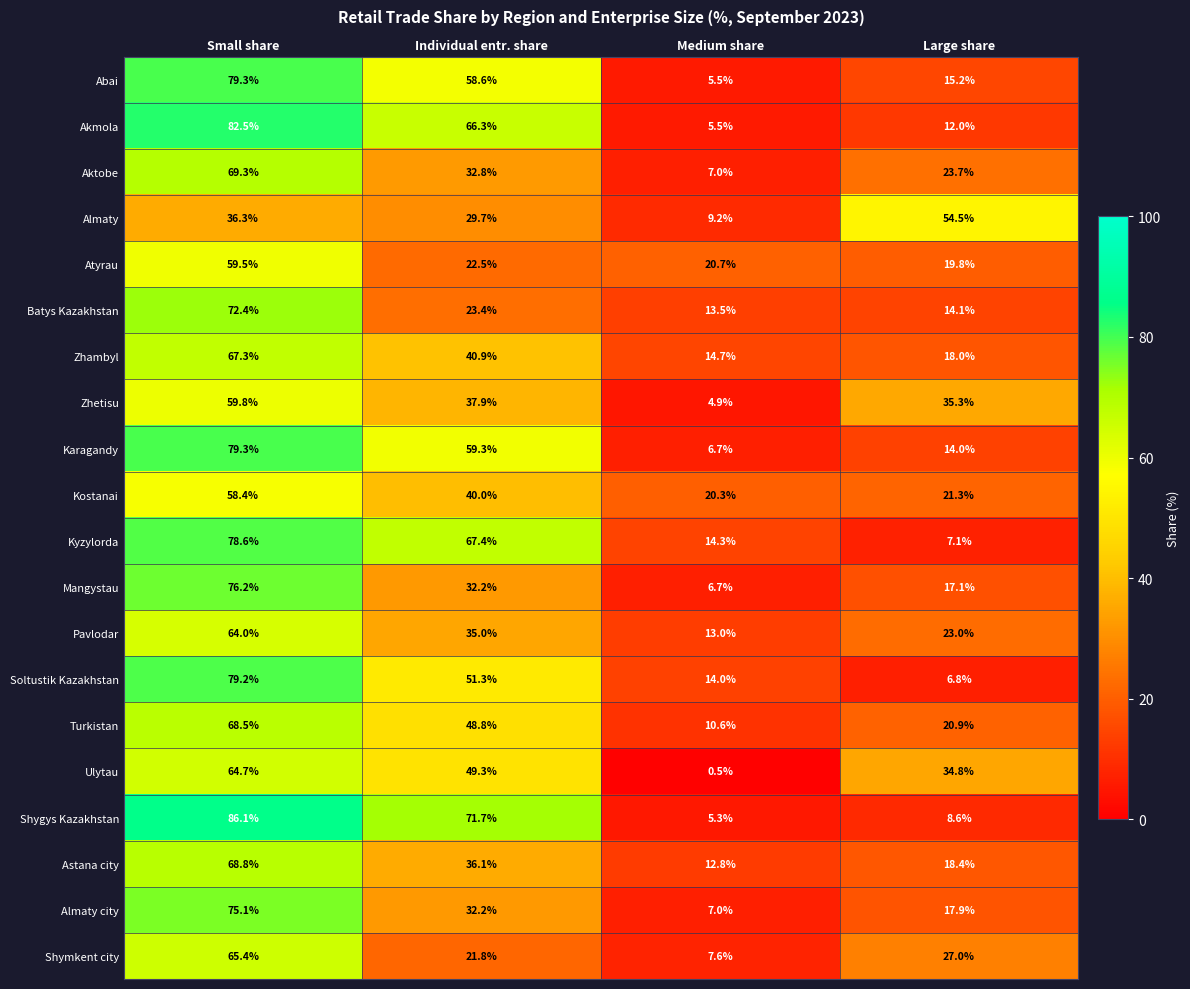

Which category has the lowest value in the Pavlodar series?

Medium share